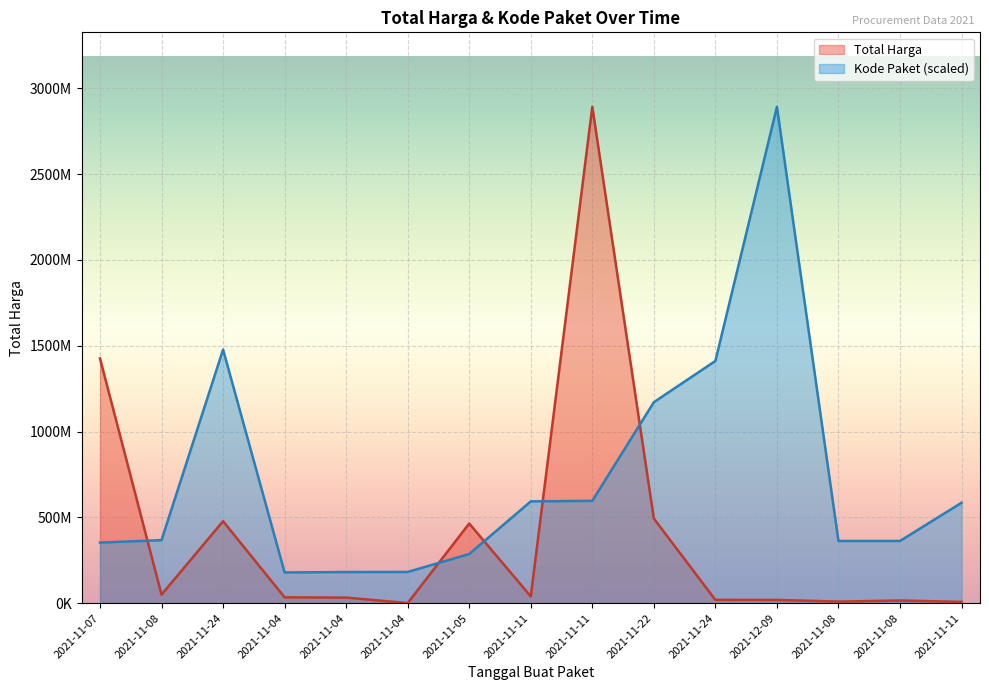

What is the difference between the Total Harga values at 2021-11-08 and 2021-12-09?

30830040.0